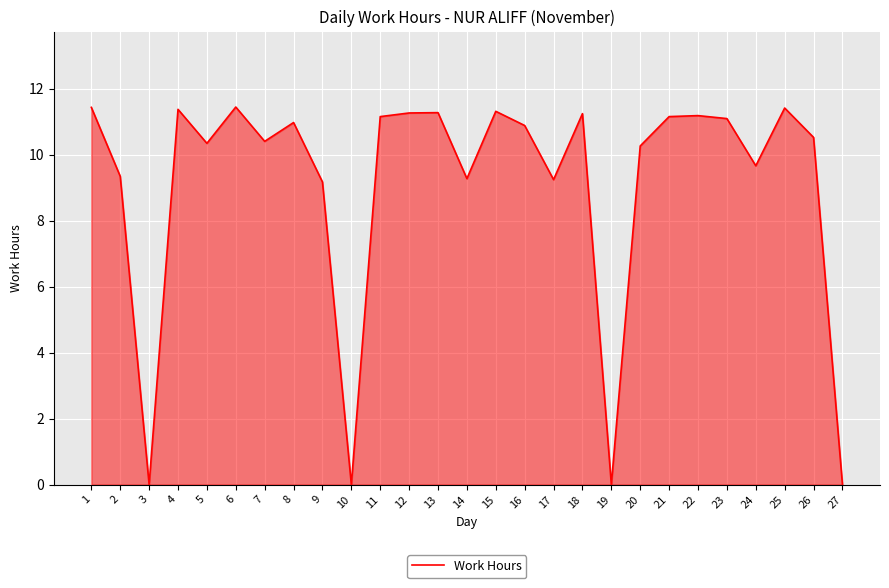

Is it true that the value at 25 is 11.4?

True